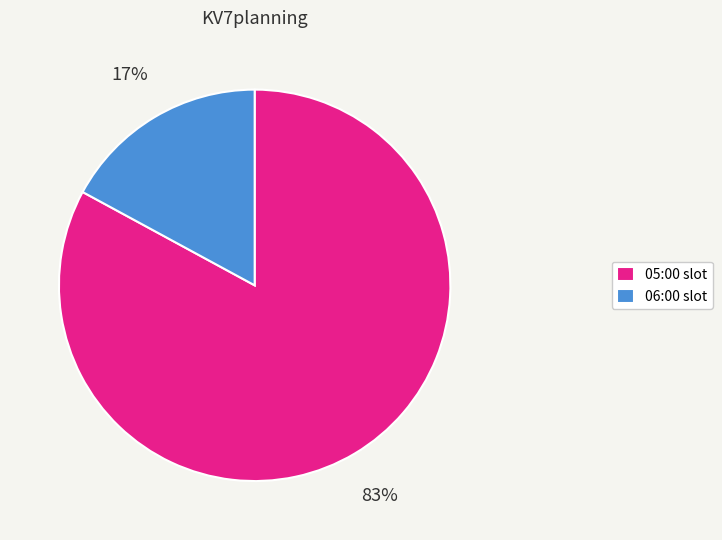

How many slices are in this pie chart?

2